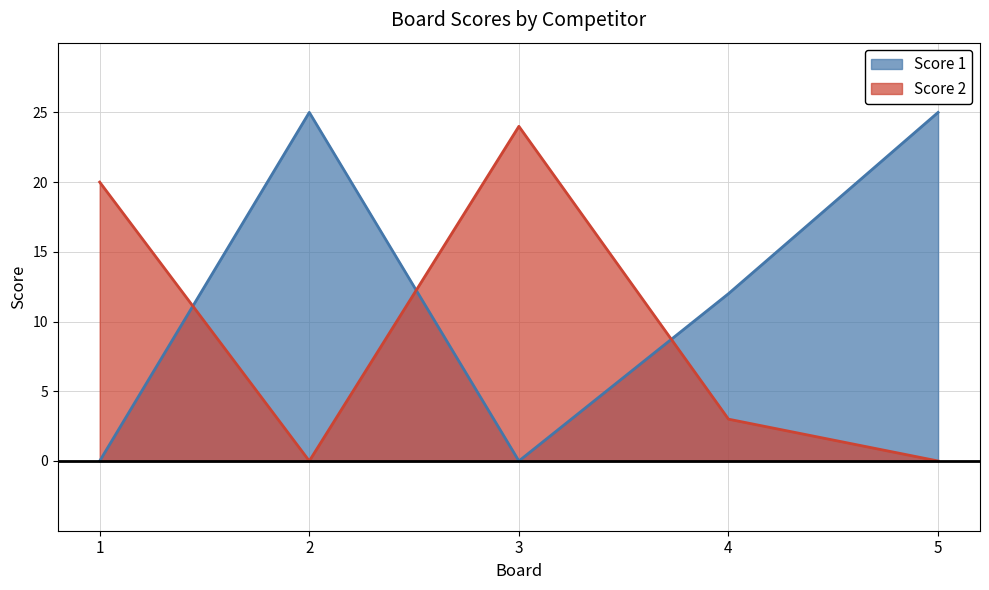

The Score 1 series shows 0 at 1. True or false?

True